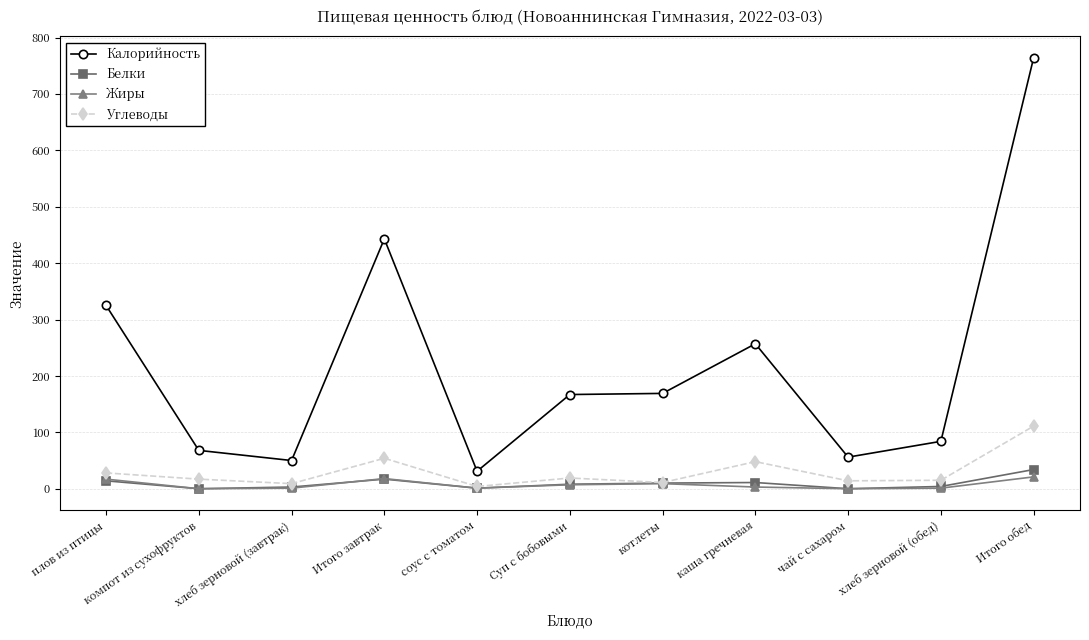

What is the approximate value of Калорийность at Итого обед?

764